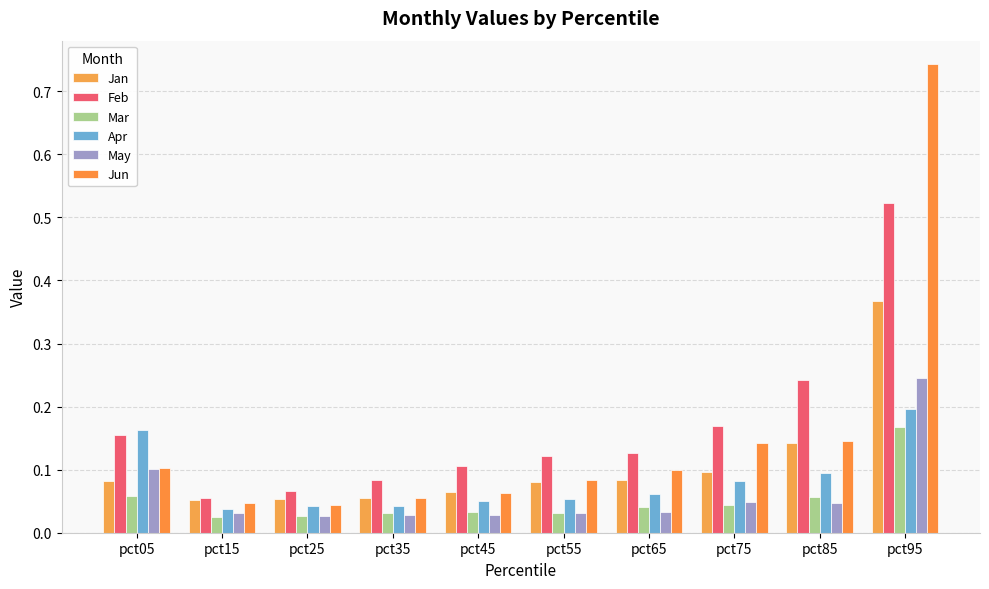

List the labels in order of Jun value, smallest first.

pct25, pct15, pct35, pct45, pct55, pct65, pct05, pct75, pct85, pct95